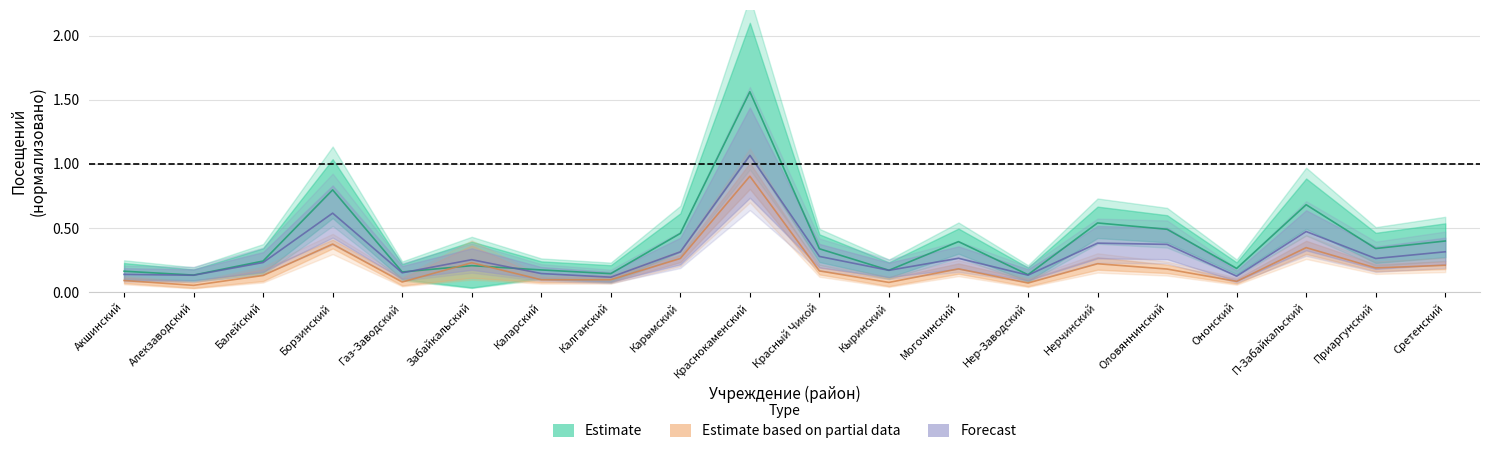

Read the Всего посещений value at Забайкальский.

0.2